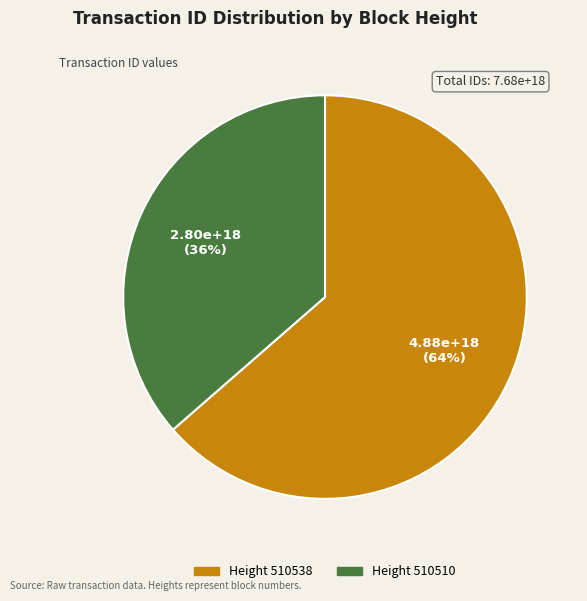

Is there a majority slice in this chart?

Yes